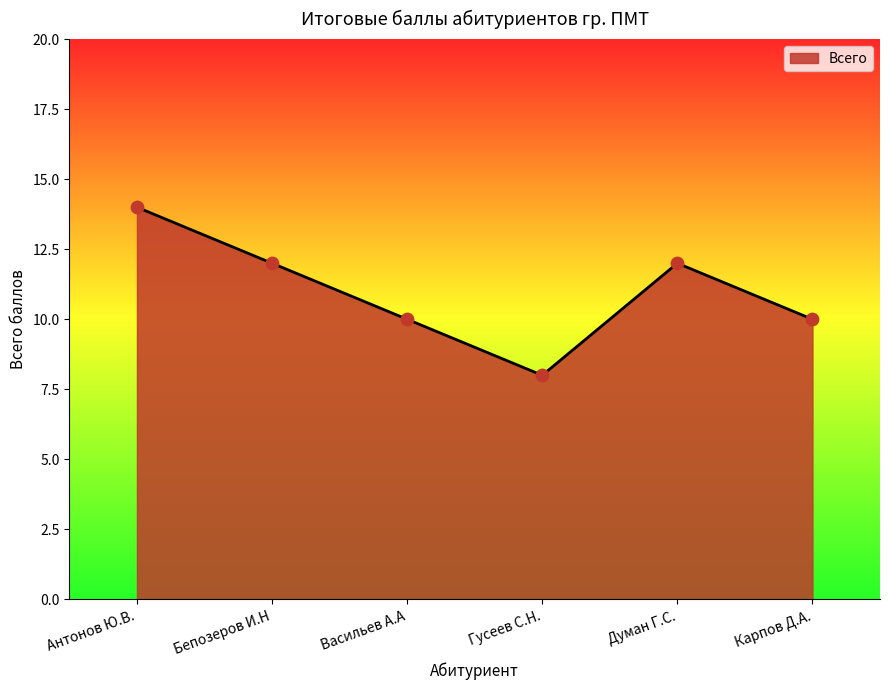

Which has a higher value, Бепозеров И.Н or Васильев А.А?

Бепозеров И.Н